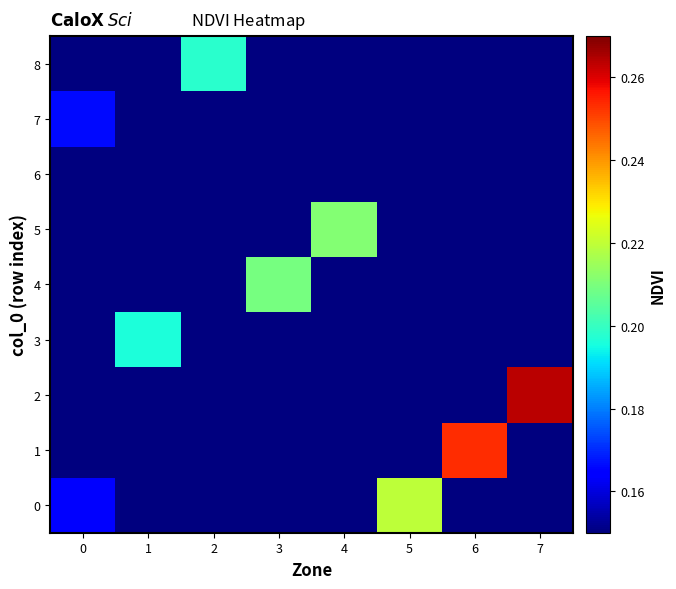

How many positive values does the 4 series have?

1